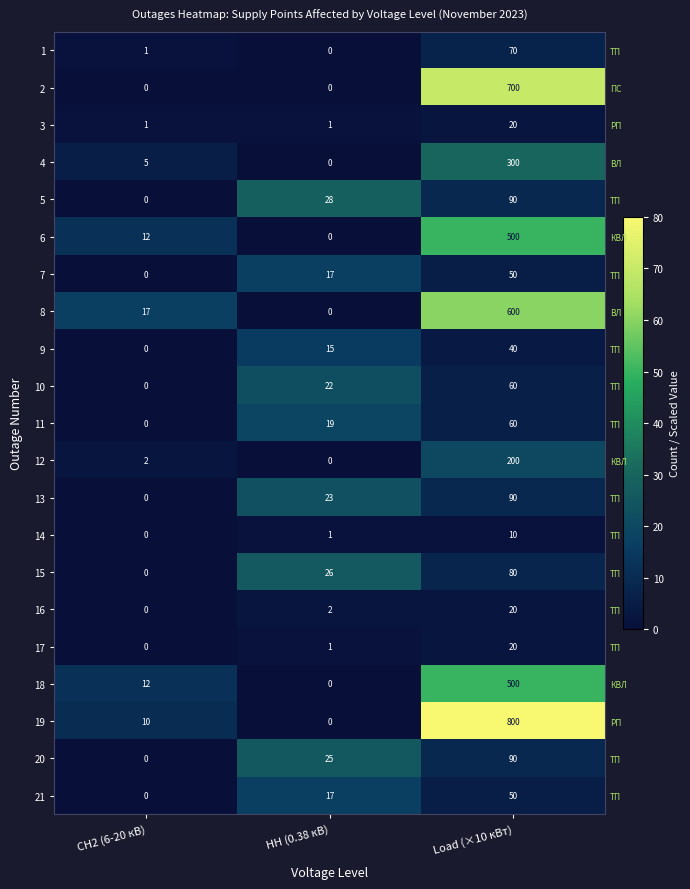

Is it true that 19 equals 7 at СН2 (6-20 кВ)?

False